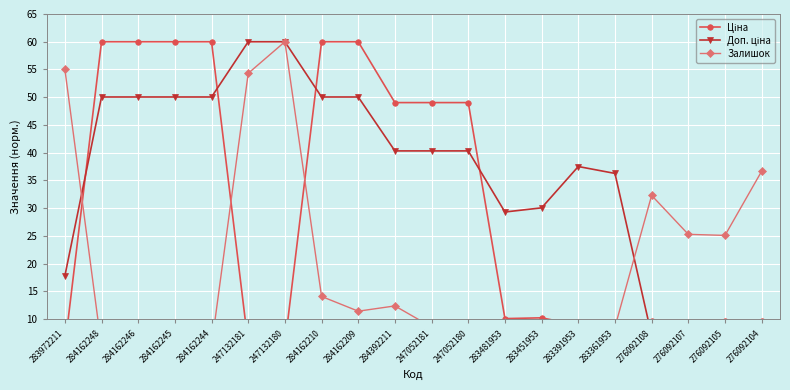

Which series has the largest total across all categories?

Доп. ціна